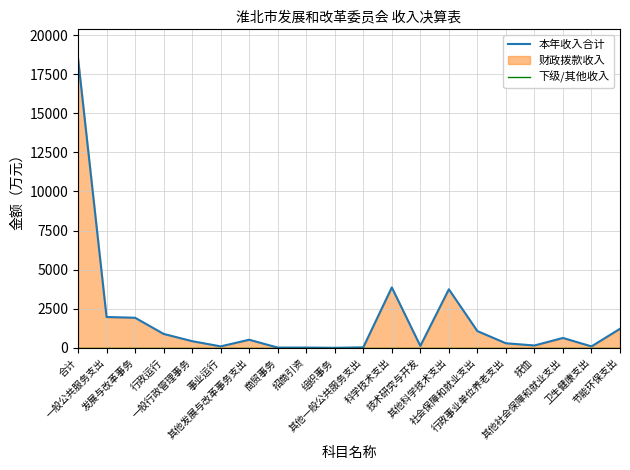

What is the label of the 4th point from the right?

抚恤